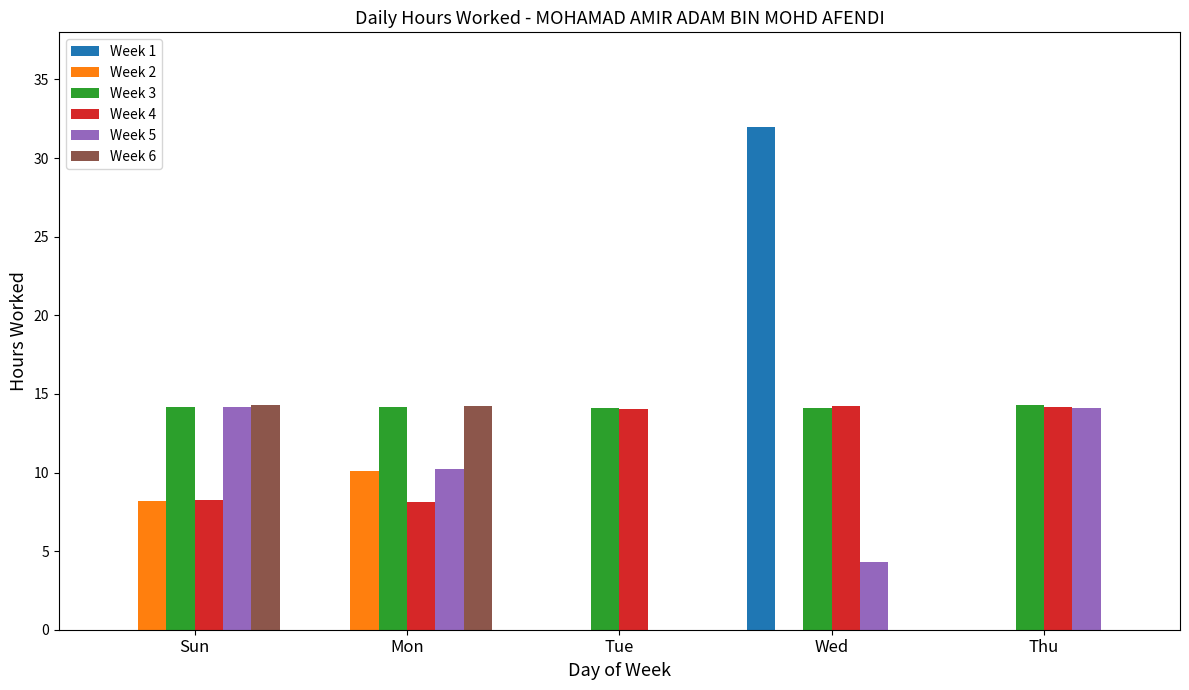

Which series has the largest range (max minus min)?

Week 1